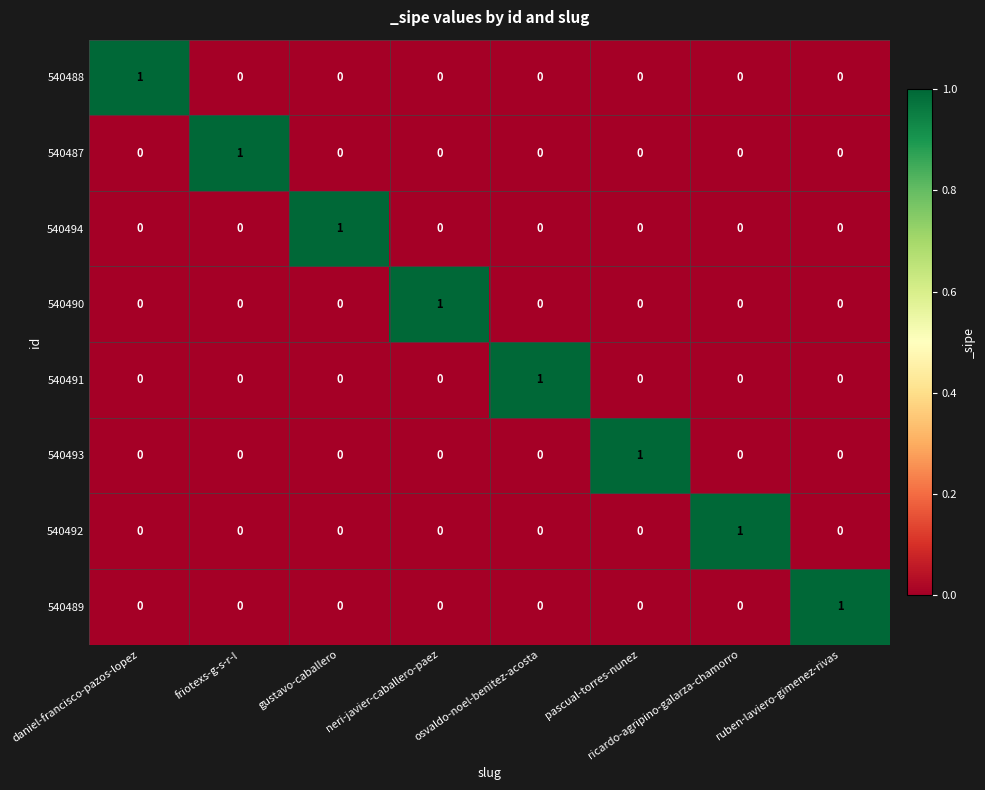

Is it true that 540492 equals 2 at ricardo-agripino-galarza-chamorro?

False